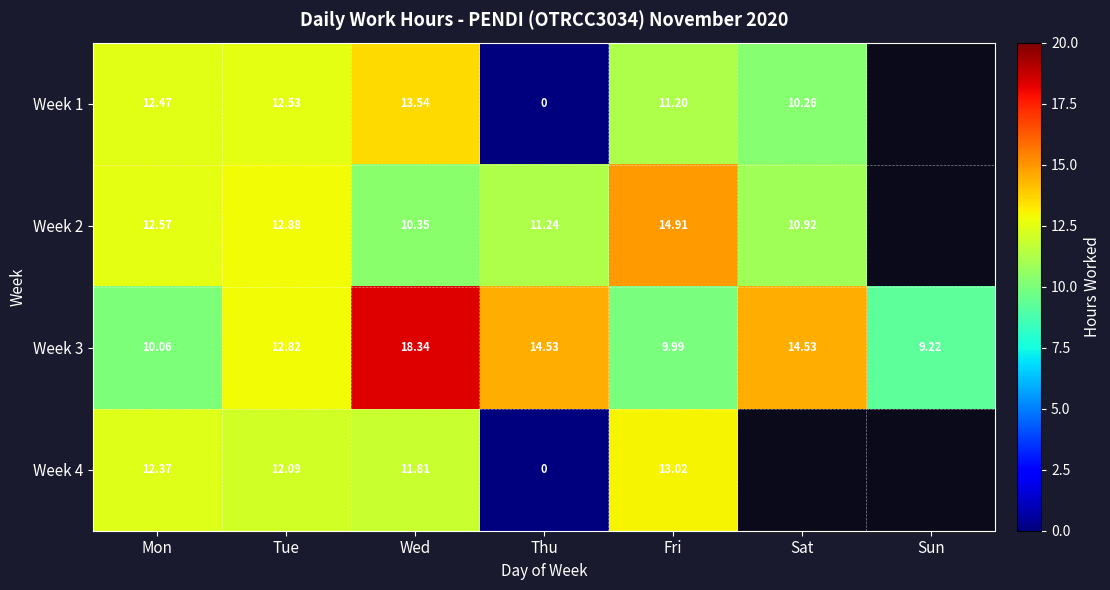

Is the value of Week 3 at Tue greater than the value of Week 1 at Fri?

Yes